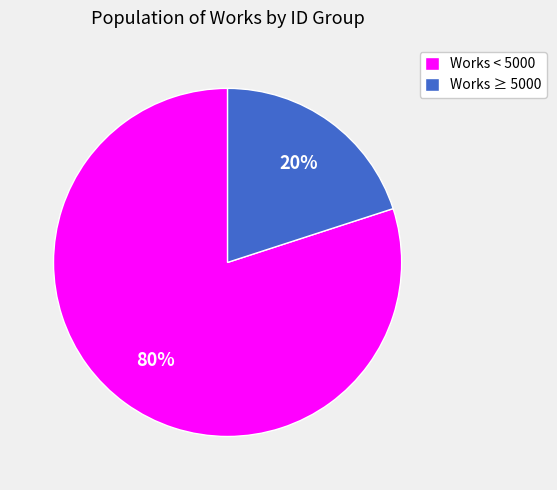

To the nearest percent, what portion does Works < 5000 represent?

80%